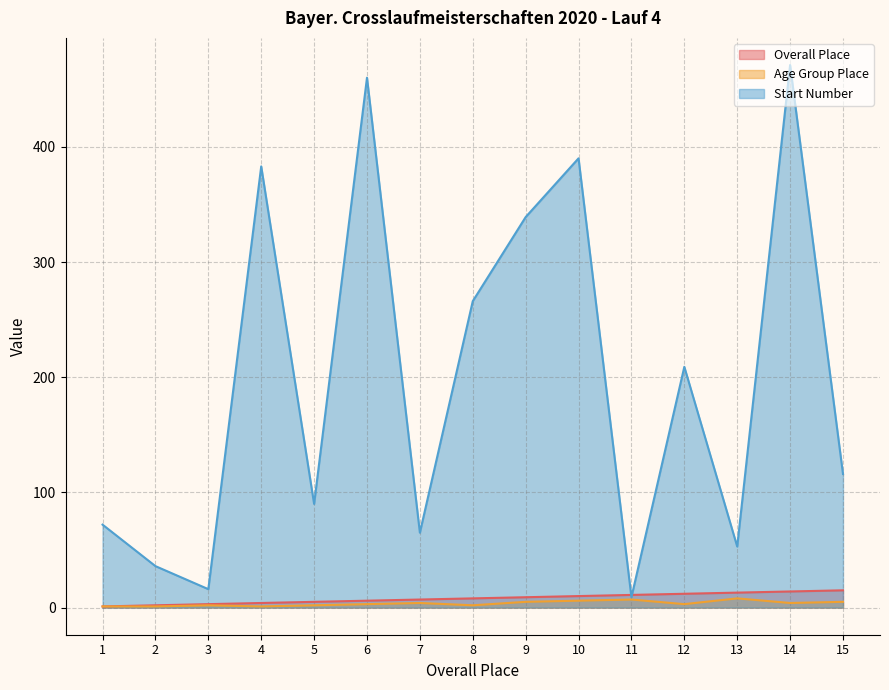

At which category does the chart reach its peak across all series?

14